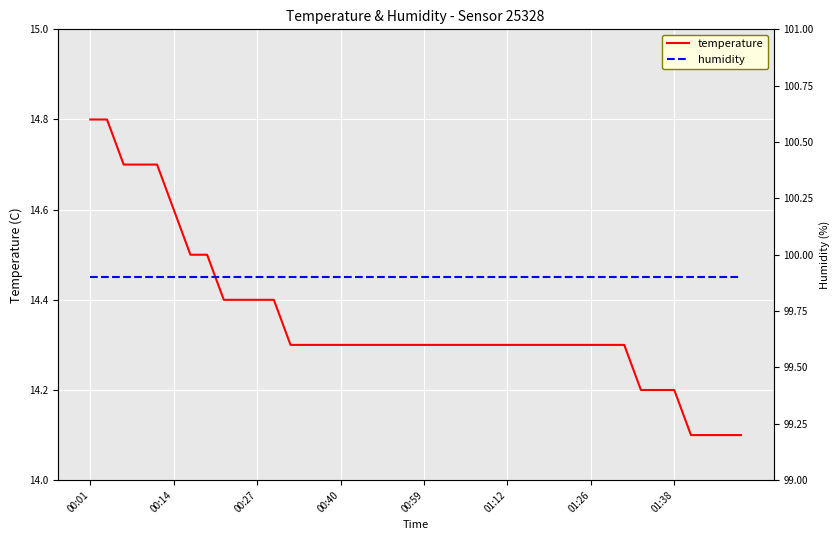

At which category is the sum across all series the highest?

00:01